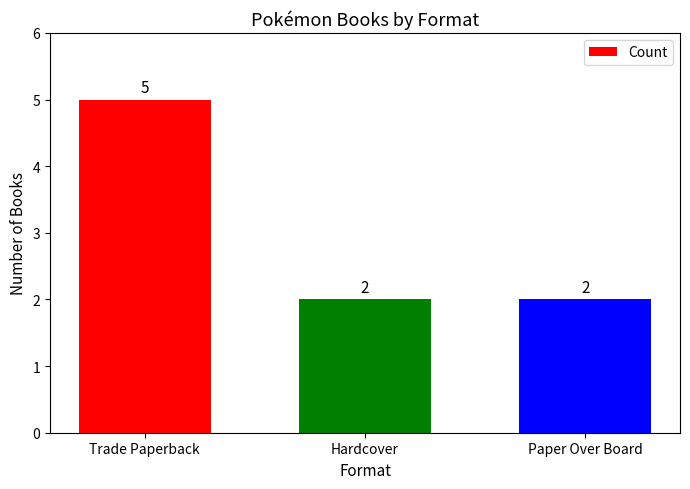

What is the change in value from Trade Paperback to Paper Over Board?

-3